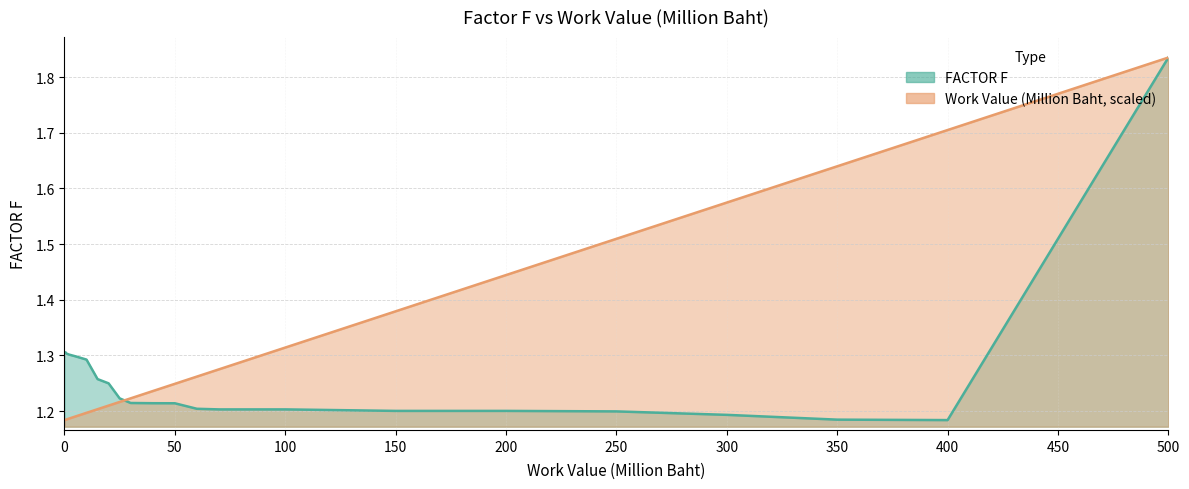

Does the chart display data point markers on the line(s)?

No